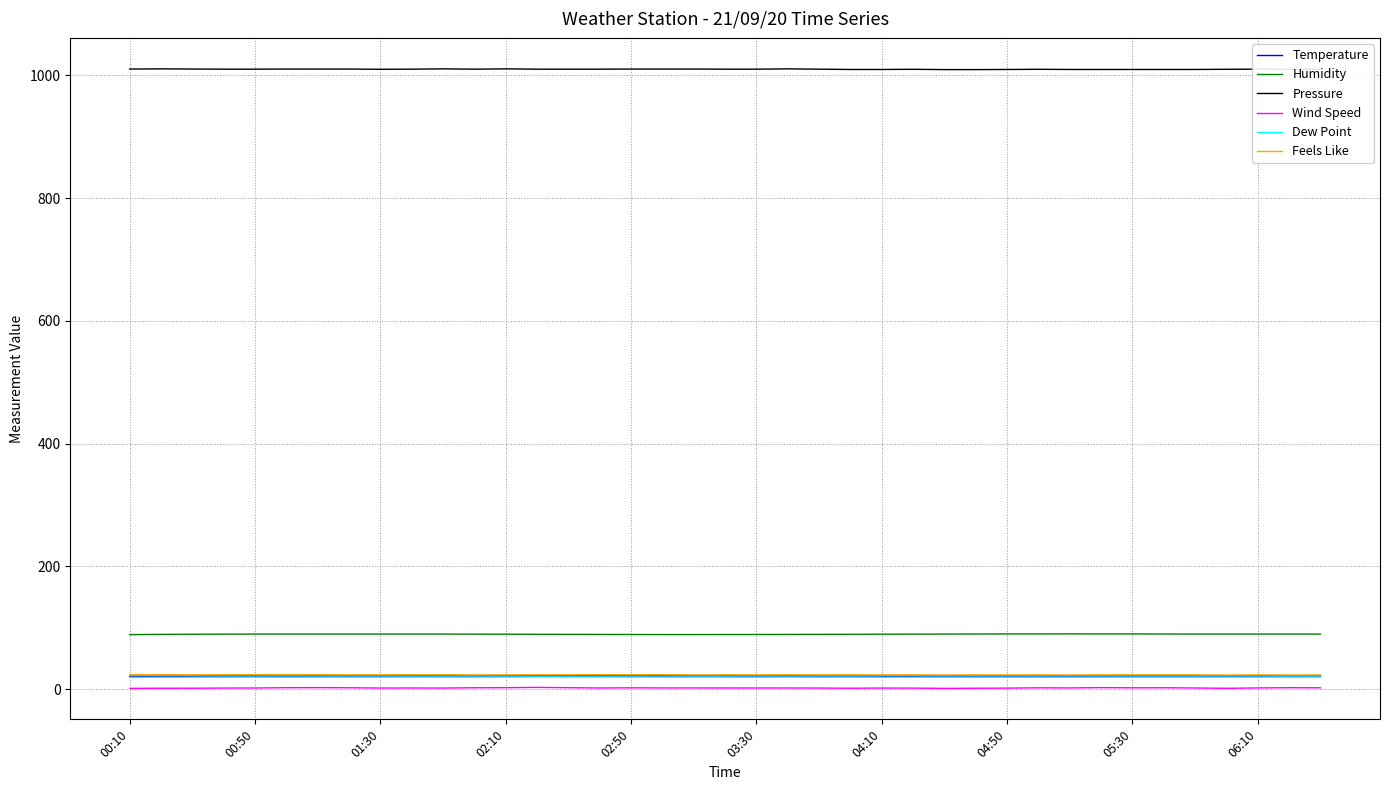

True or false: Humidity and Pressure intersect in this chart.

False